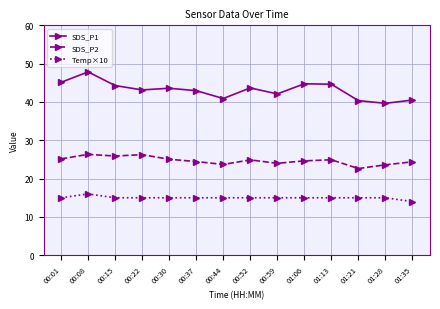

Which series has the widest spread of values?

SDS_P1